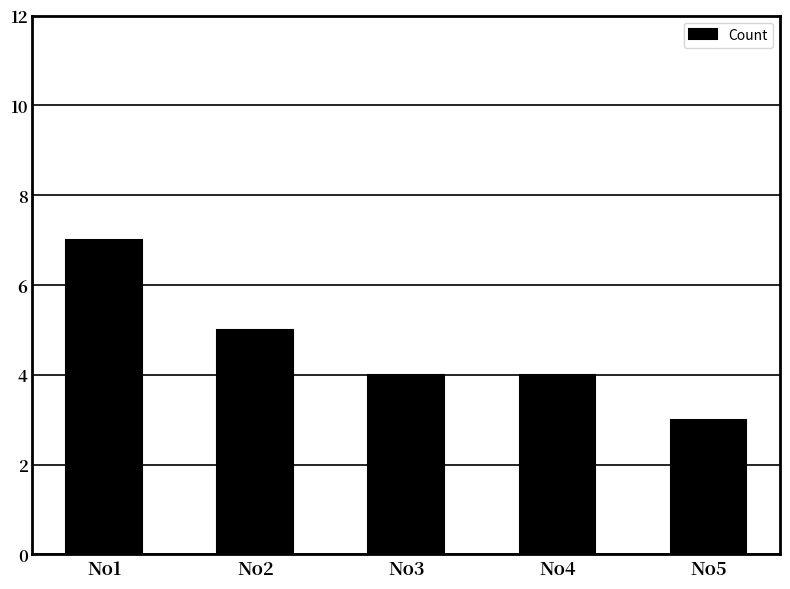

True or false: the data shows 2 at No5.

False